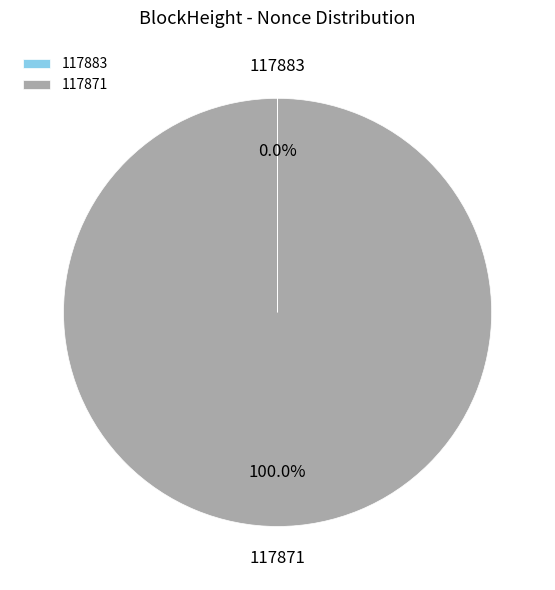

What is the largest slice in the pie chart?

117871